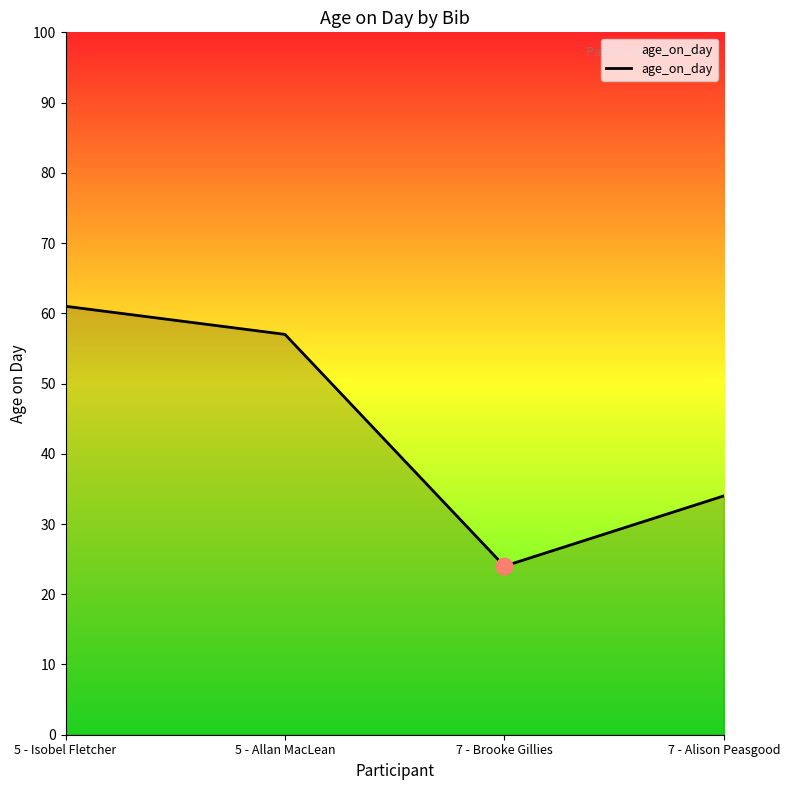

What is the change in value from 5 - Isobel Fletcher to 5 - Allan MacLean?

-4